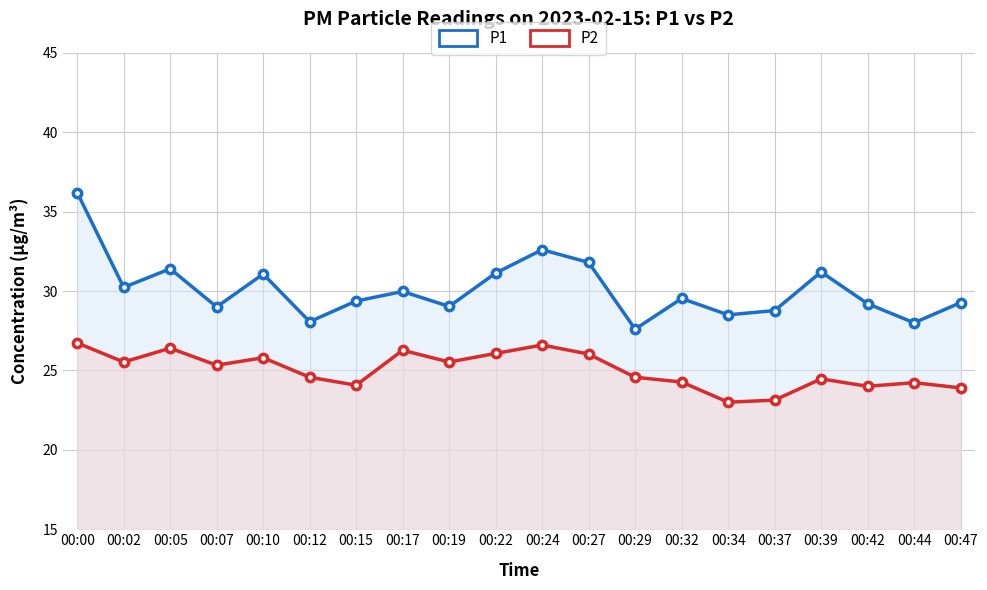

At which category does P1 reach its first local peak?

00:05